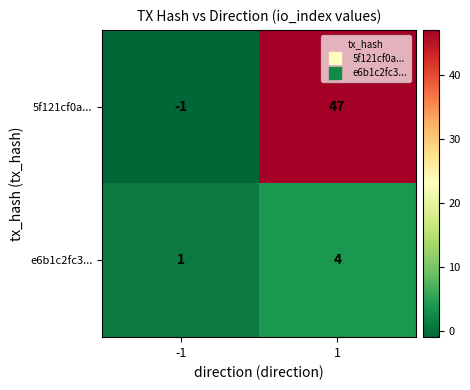

Which series has the largest range (max minus min)?

5f121cf0a...